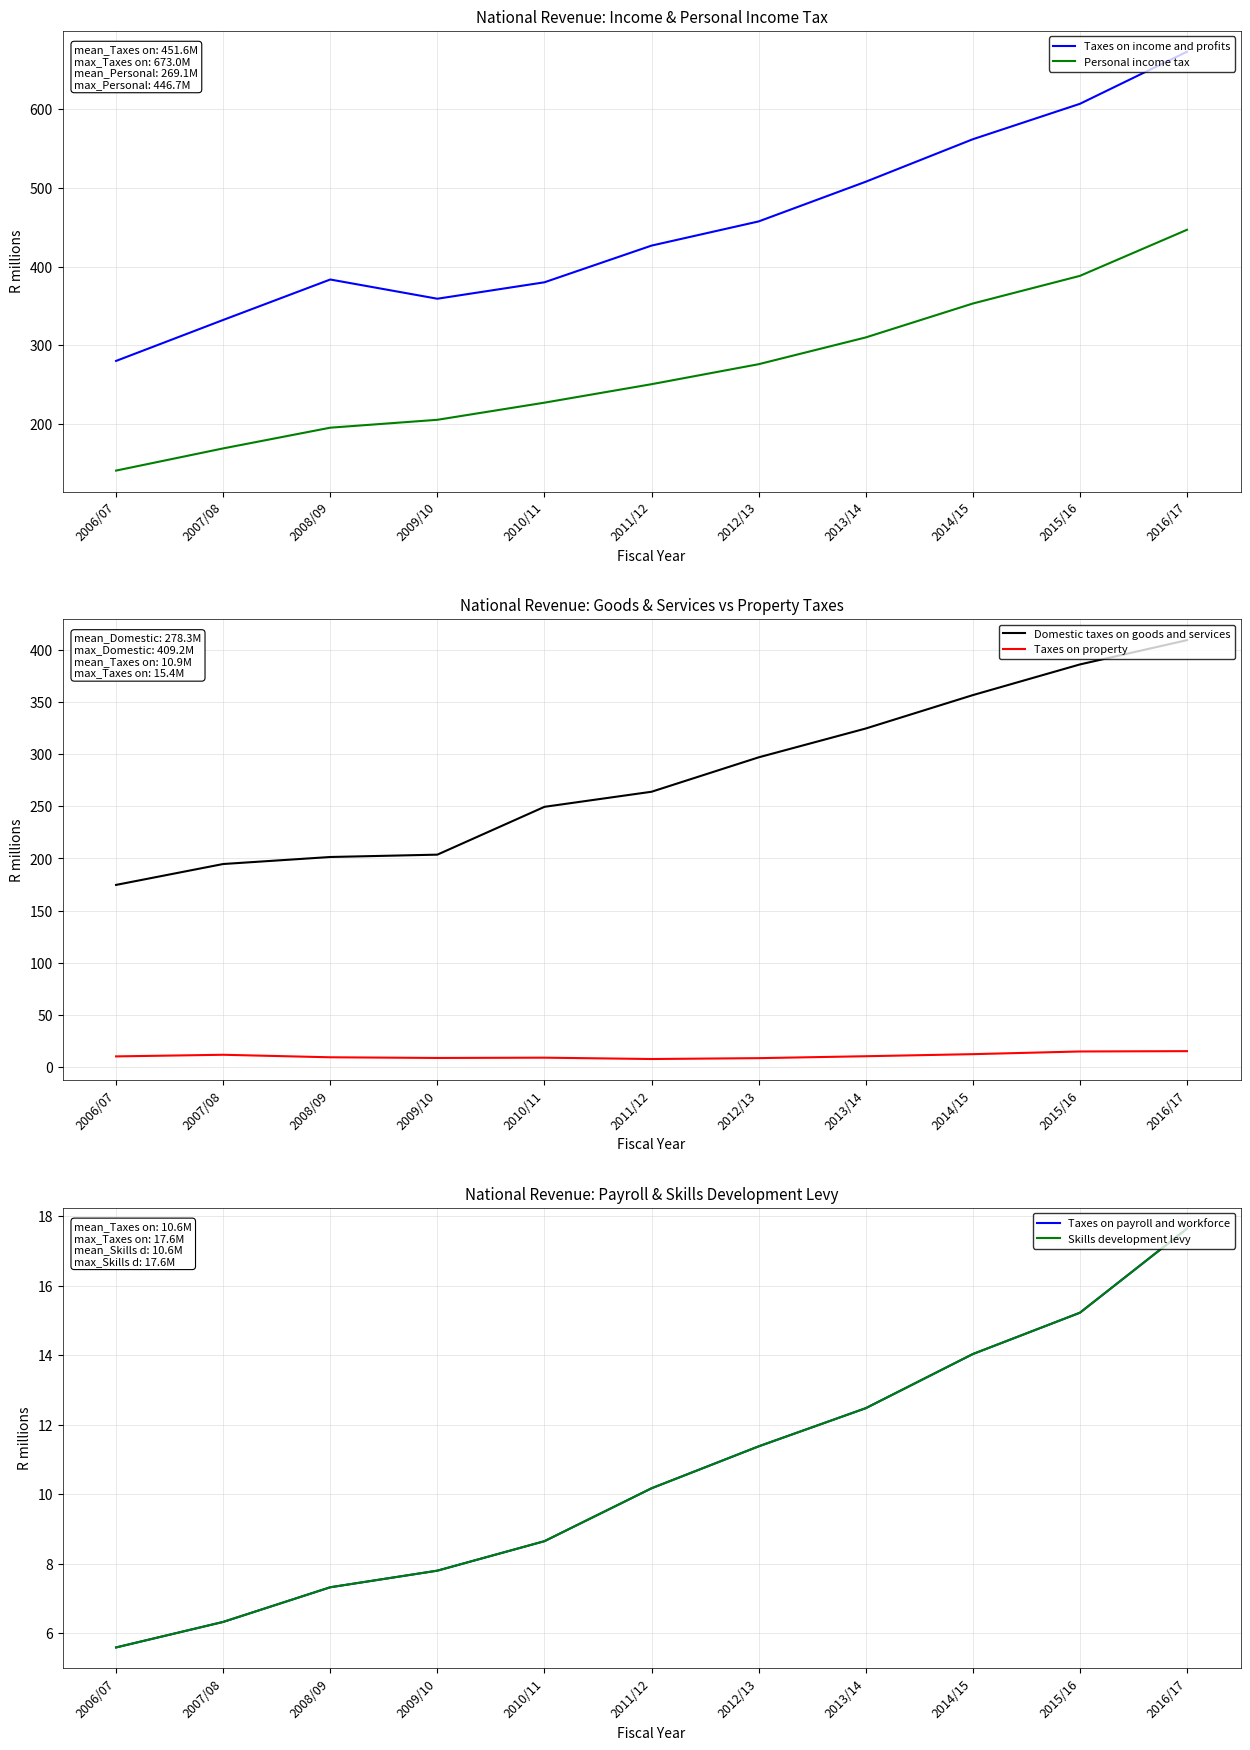

Is the value of Personal income tax at 2009/10 greater than the value of Skills development levy at 2006/07?

Yes